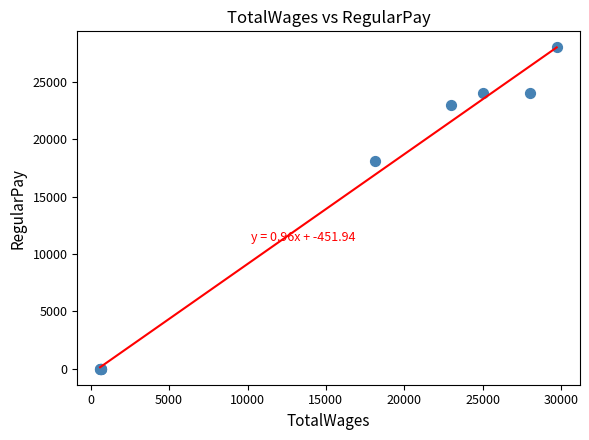

What Y value in the scatter plot is closest to 14000?

18112